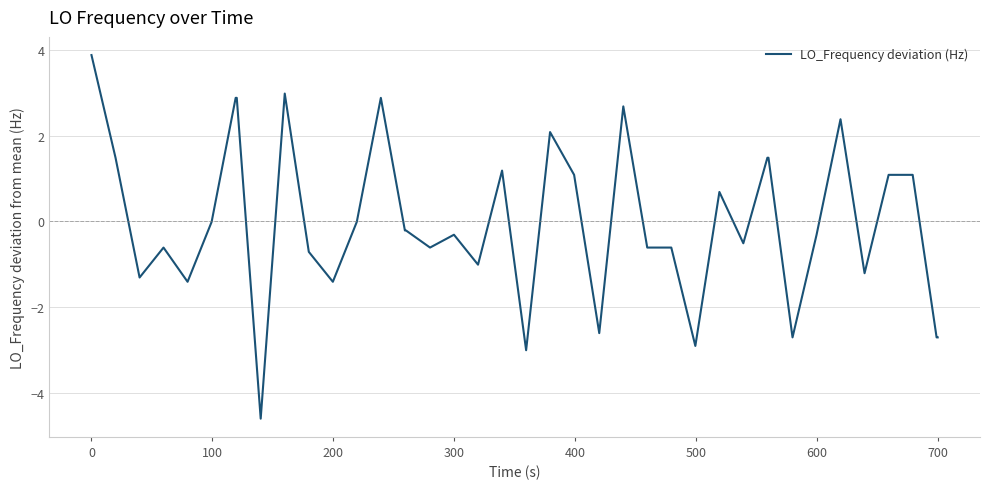

What is the difference between the maximum and minimum values?

8.5